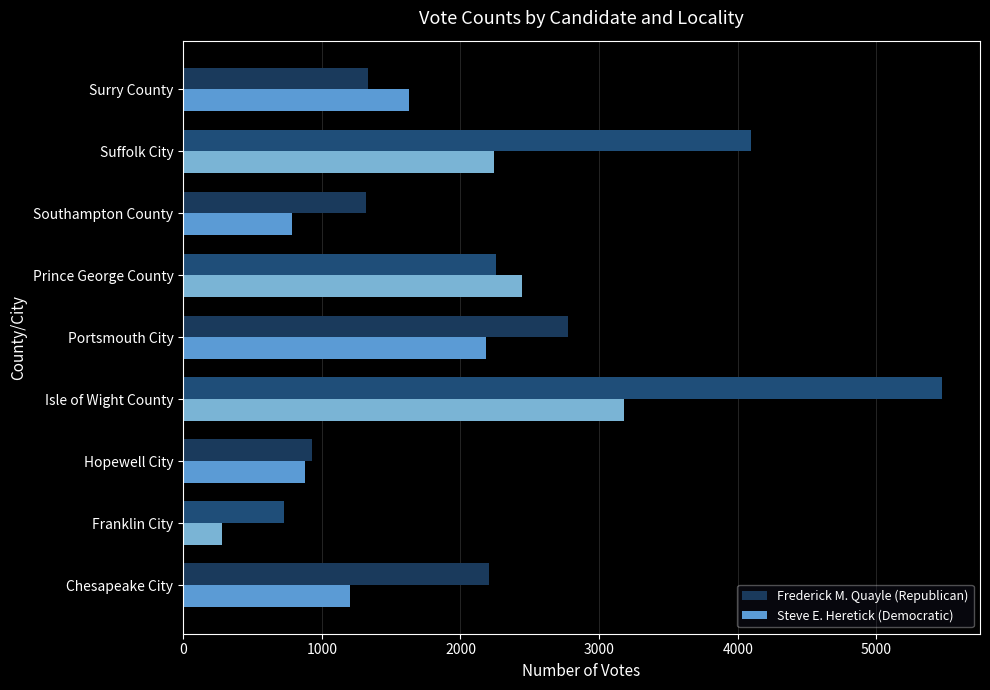

What are all the series names shown in the legend?

Frederick M. Quayle (Republican), Steve E. Heretick (Democratic)